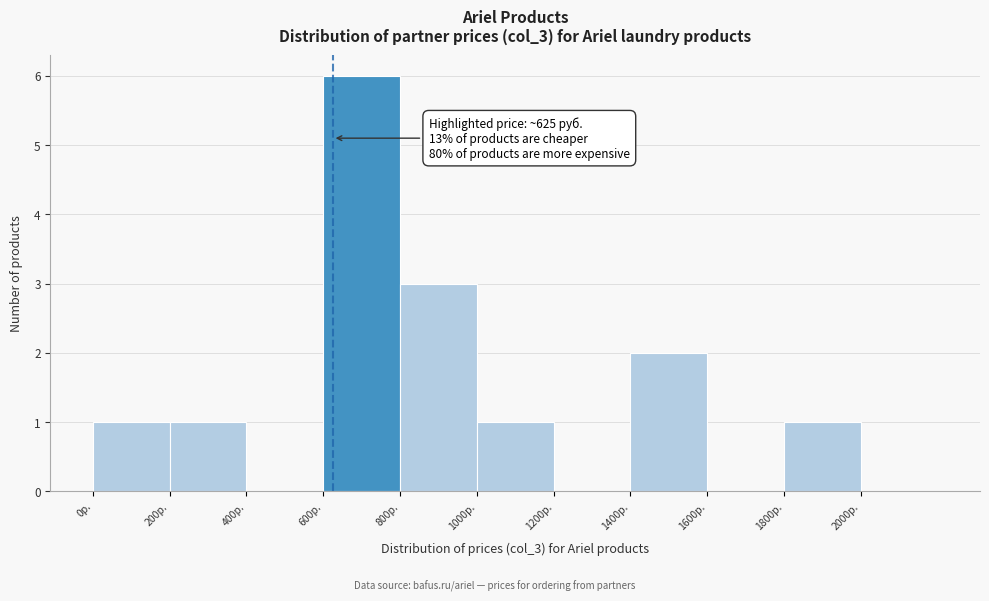

Which range on the x-axis has the tallest bar?

600 to 800